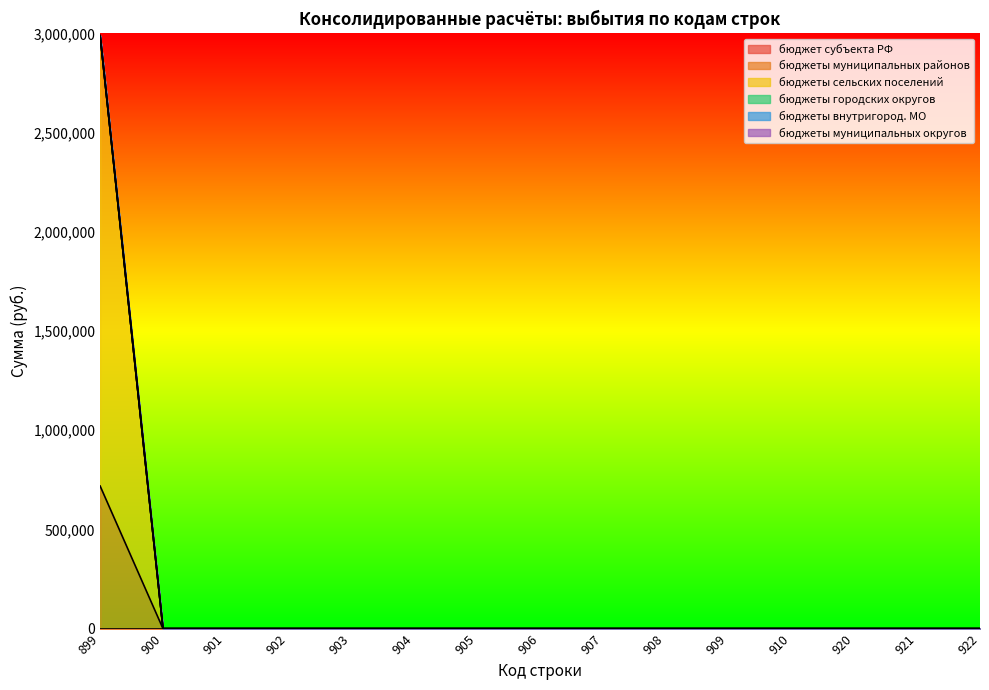

List the series in order of their peak value, lowest first.

бюджет субъекта РФ, бюджеты городских округов, бюджеты внутригород. МО, бюджеты муниципальных округов, бюджеты муниципальных районов, бюджеты сельских поселений